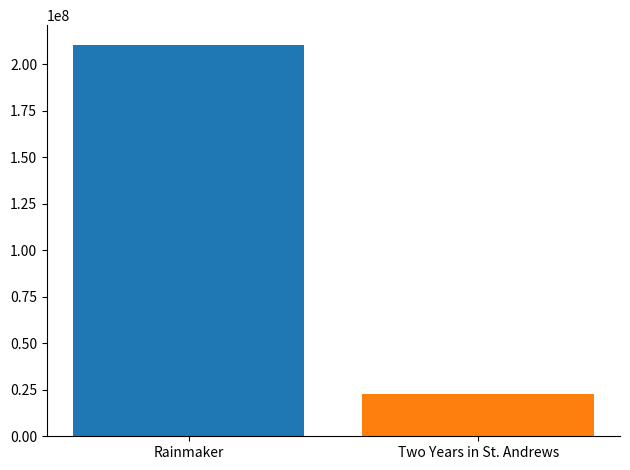

What is the minimum value shown in the chart?

22760055